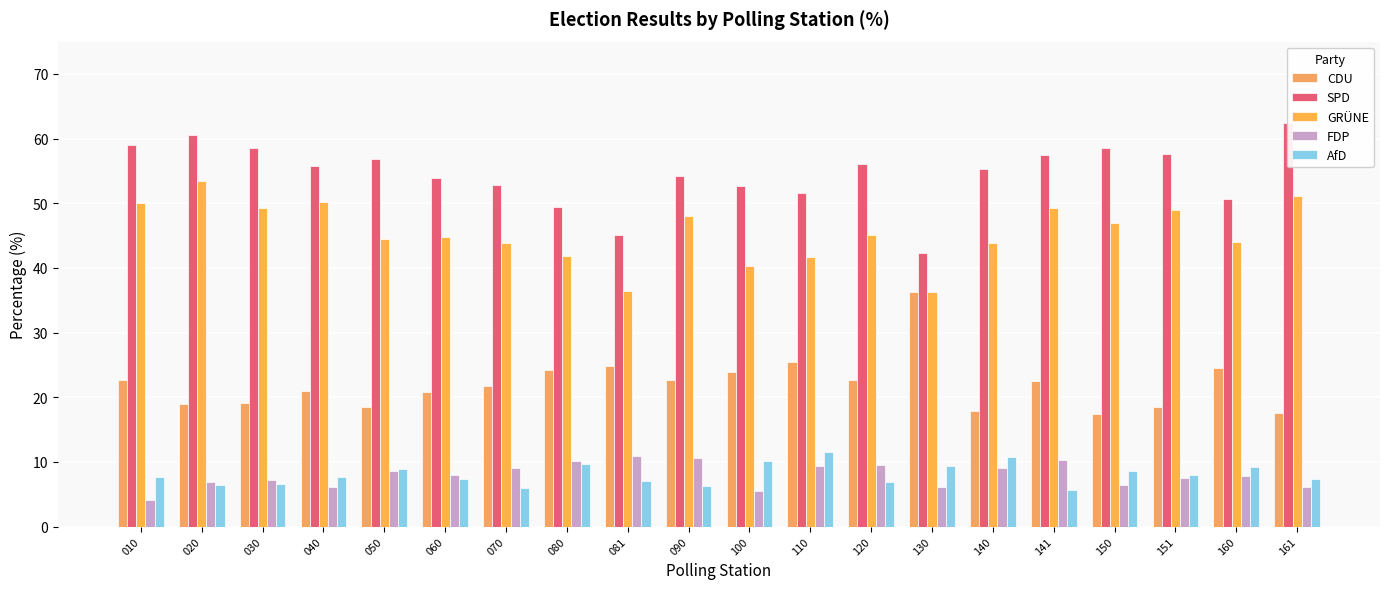

What is the sum of all CDU values?

441.3